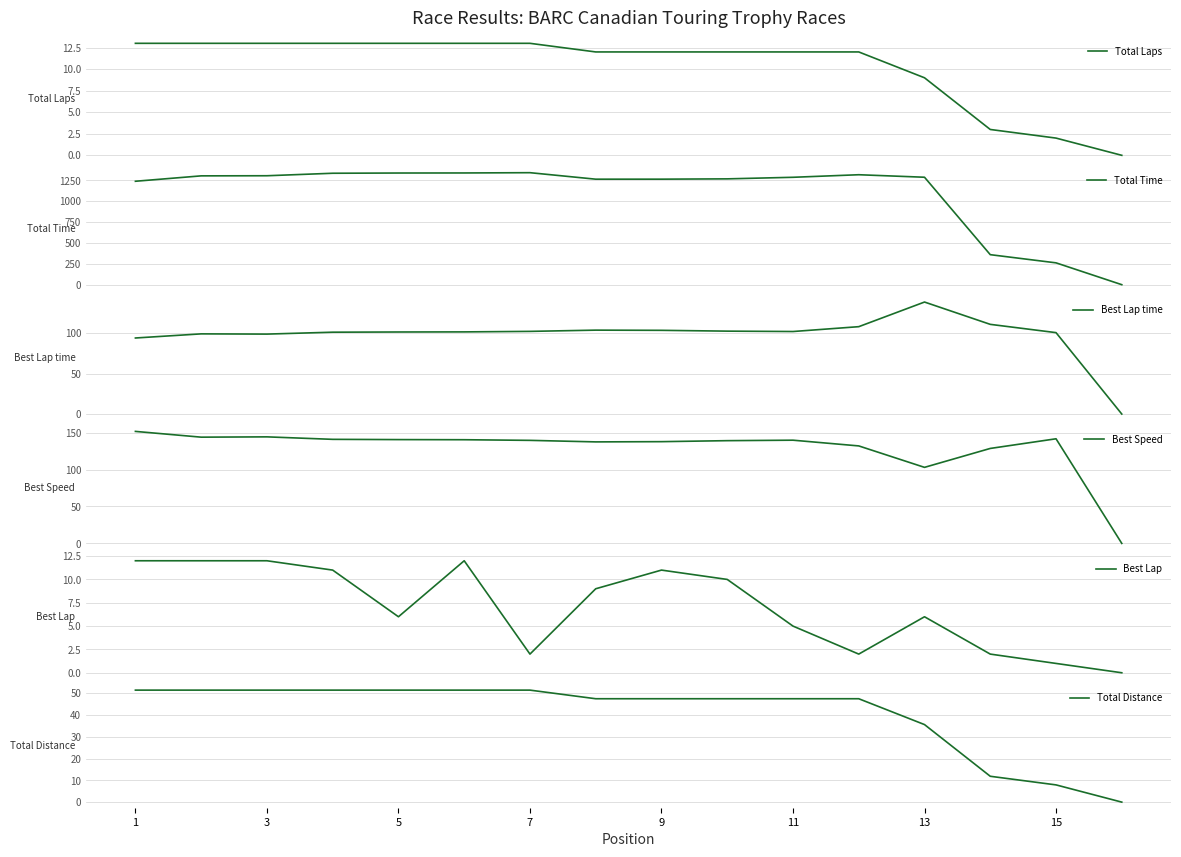

The Total Distance series shows 47.5 at 11. True or false?

True